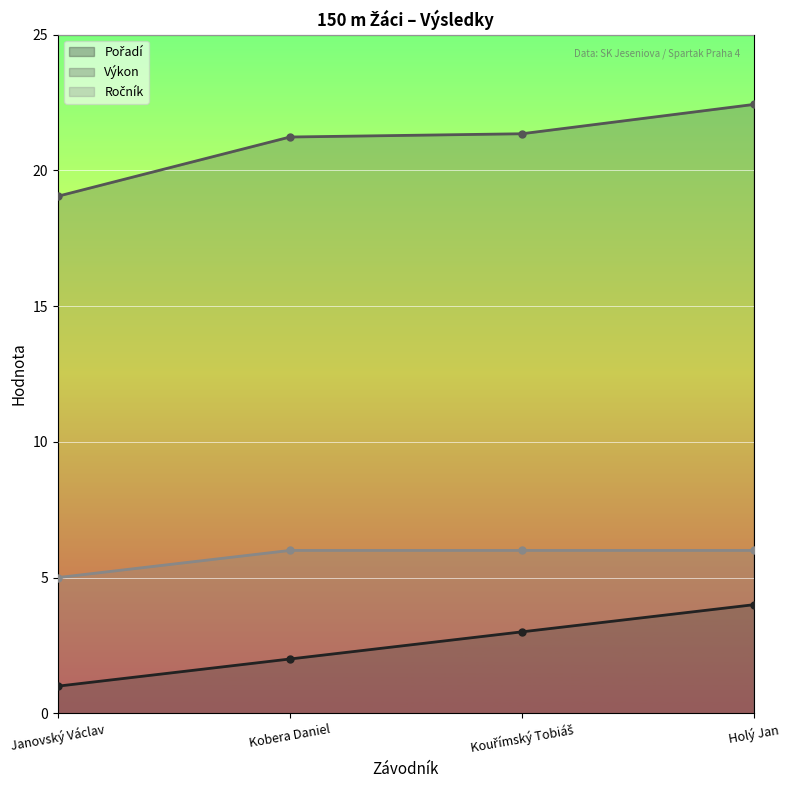

Which series has the largest total across all categories?

Výkon